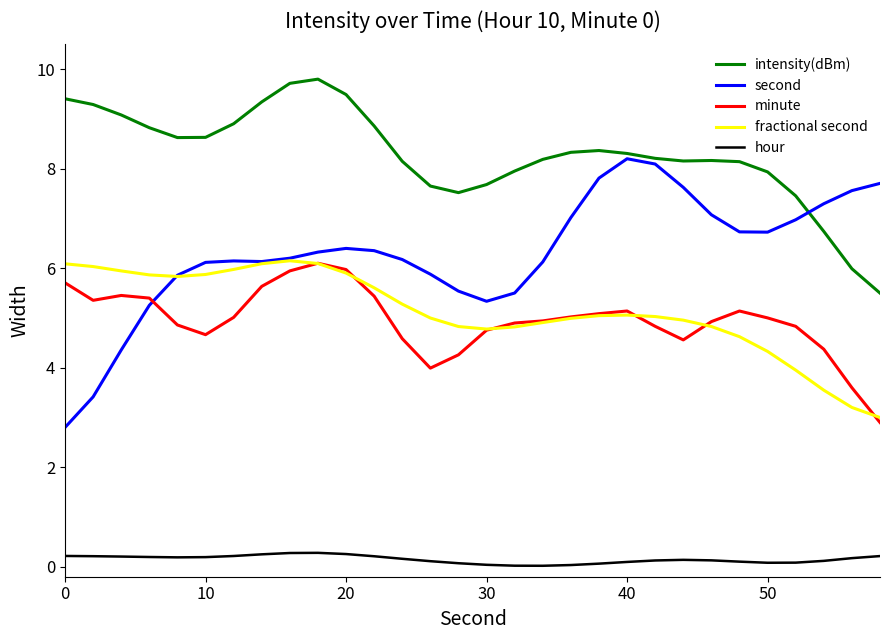

What are all the series names shown in the legend?

intensity(dBm), second, minute, fractional second, hour